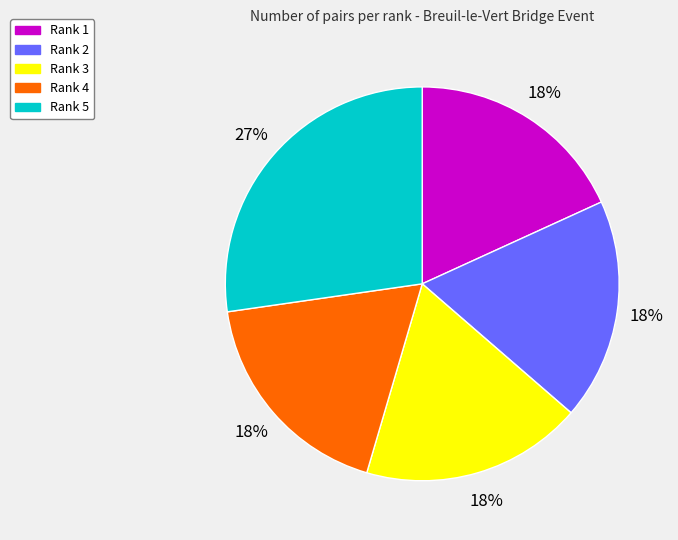

Count the number of slices in the pie.

5